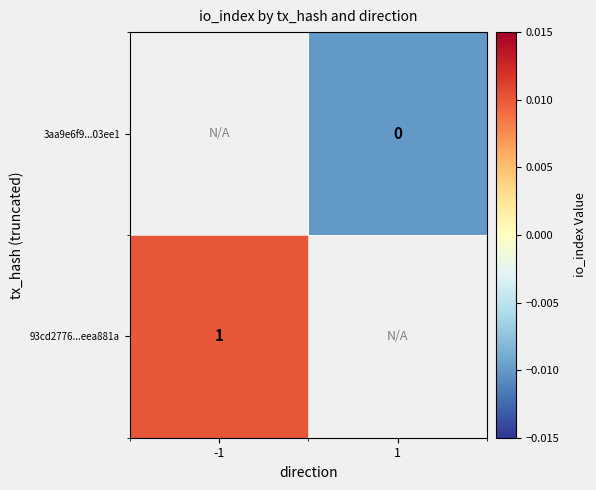

Is the value of 93cd2776...eea881a at -1 greater than the value of 3aa9e6f9...03ee1 at 1?

Yes